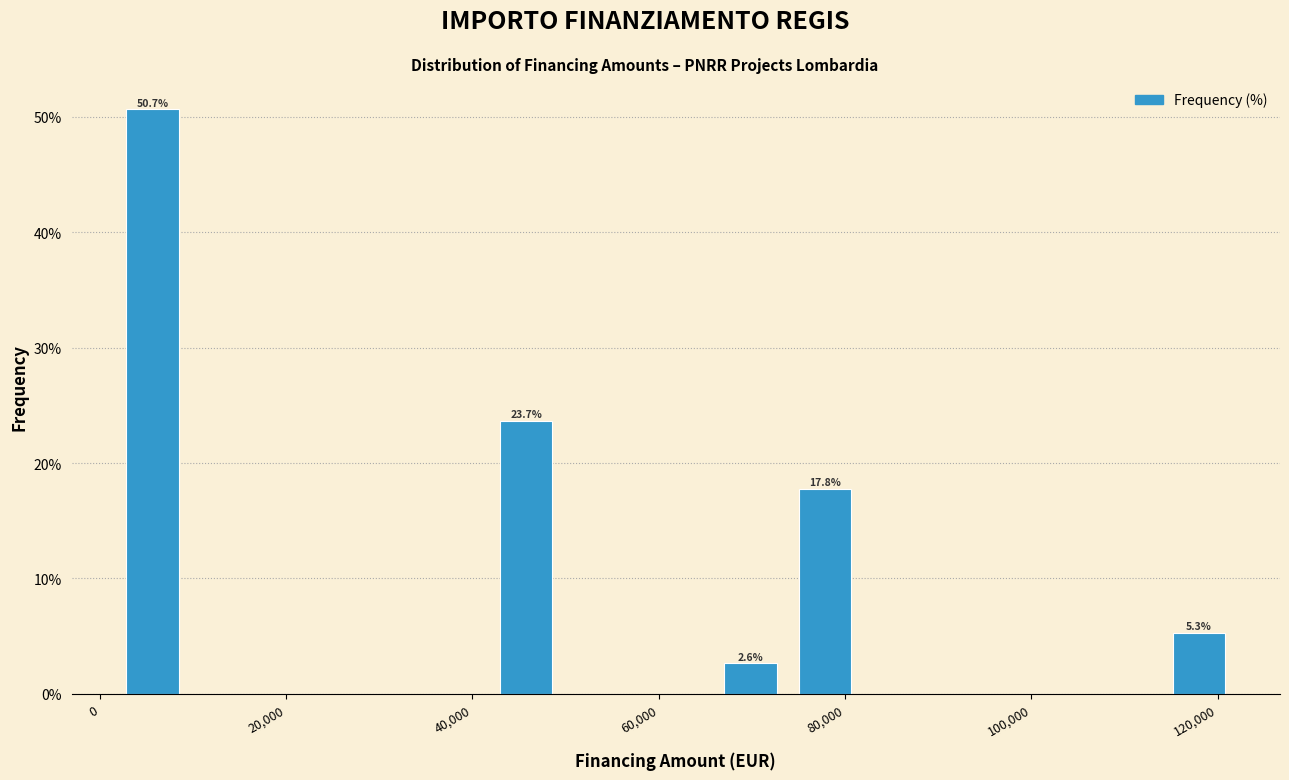

Which range on the x-axis has the tallest bar?

2000 to 10000